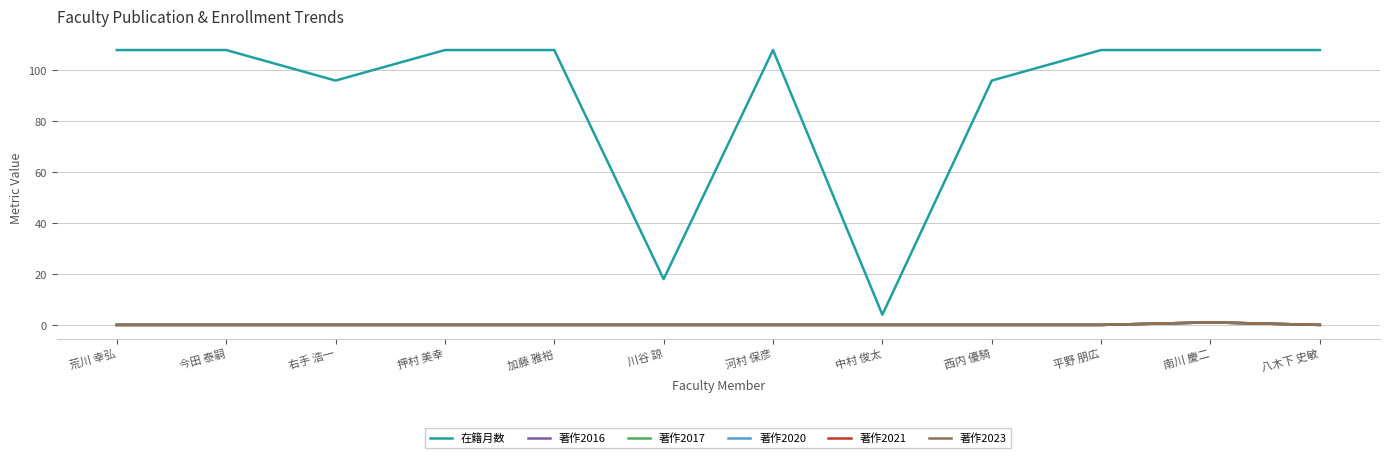

Does the chart display data point markers on the line(s)?

No